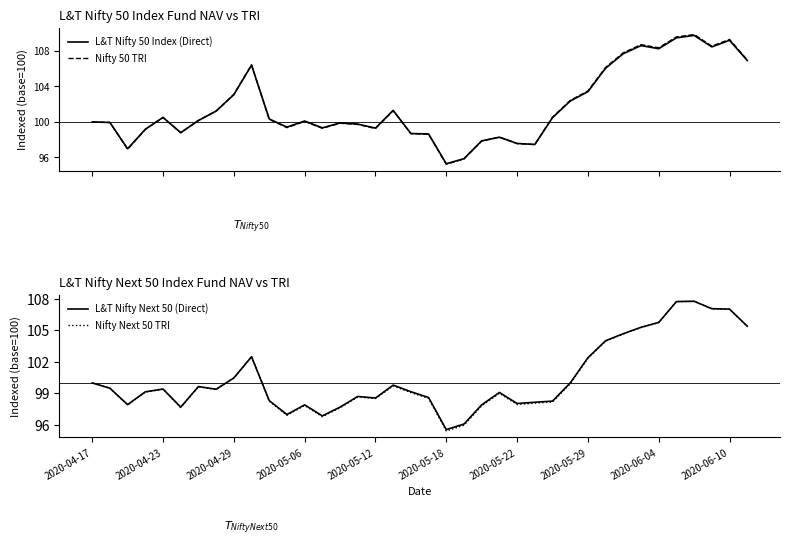

What is the lowest value of the L&T Nifty 50 Index (Direct) series?

95.3